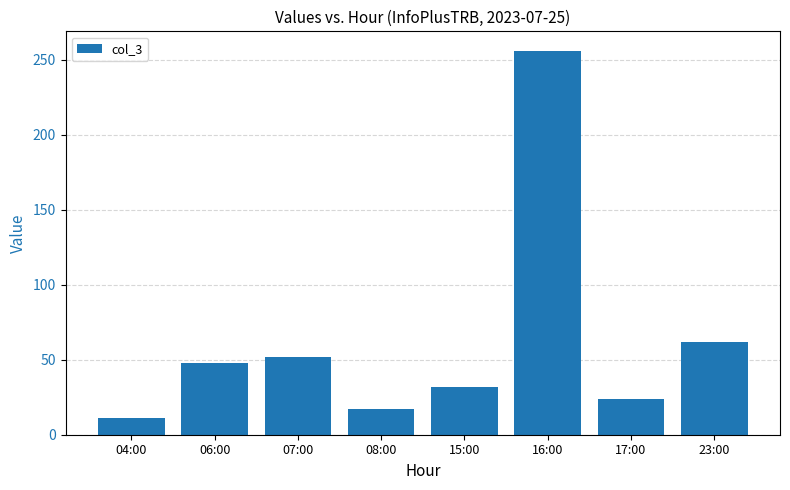

What is the maximum value shown in the chart?

256